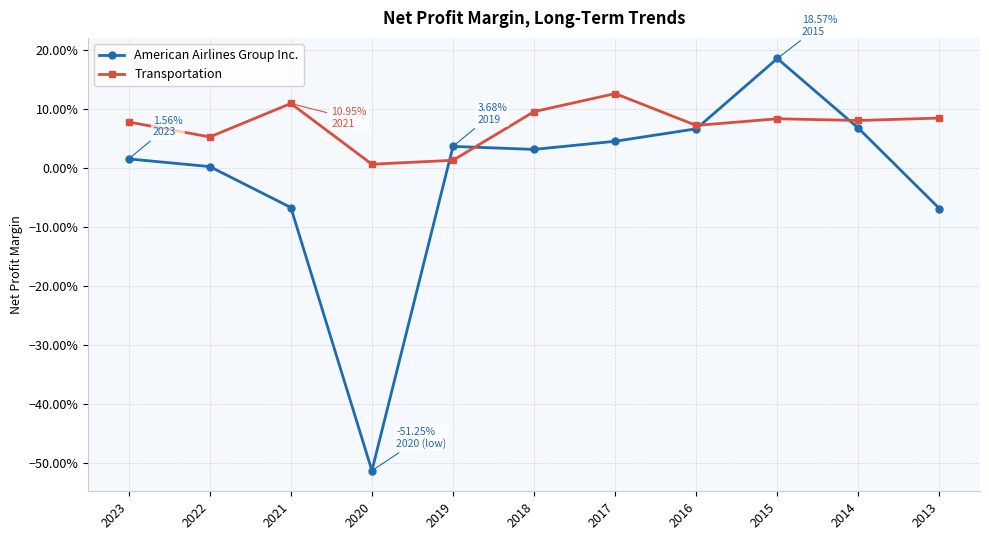

Is this an area chart (filled region under the line)?

No